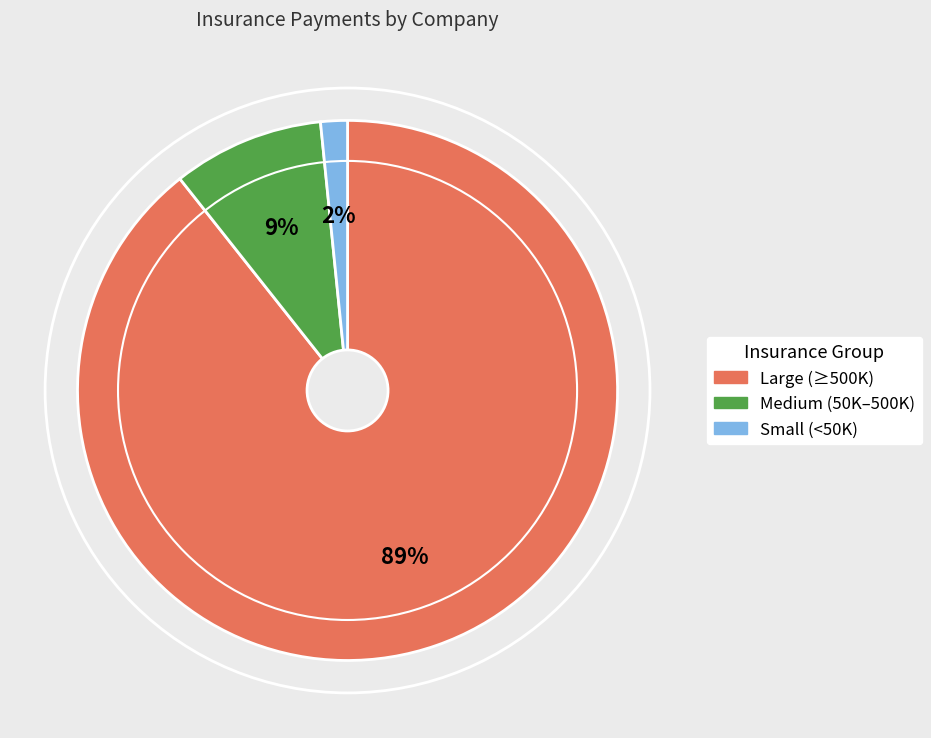

To the nearest percent, what is the average slice percentage?

33%